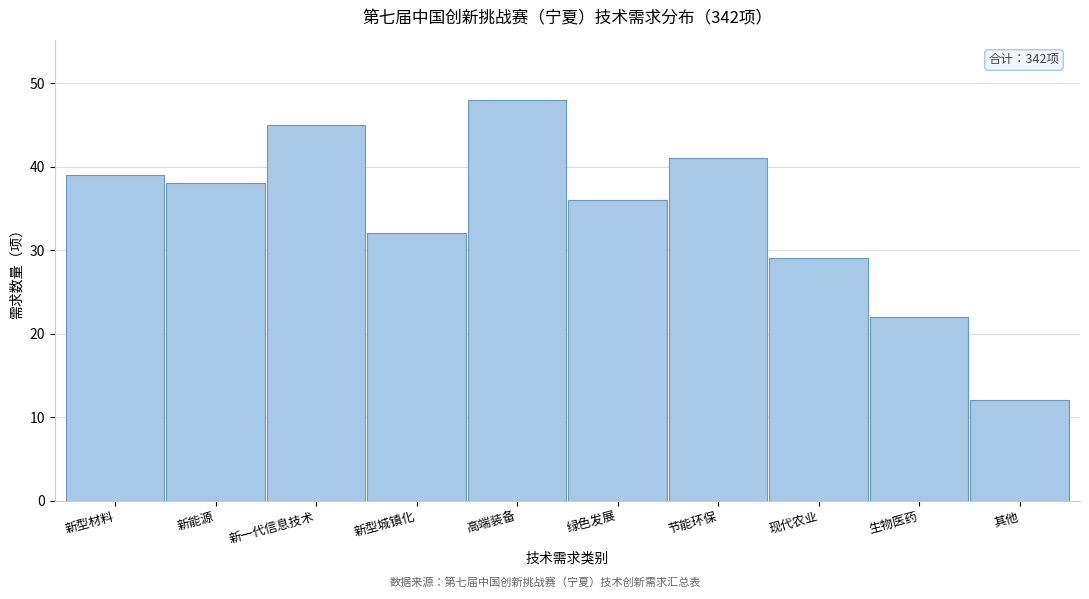

Reading left to right, what are all the values shown in this chart?

39	38	45	32	48	36	41	29	22	12